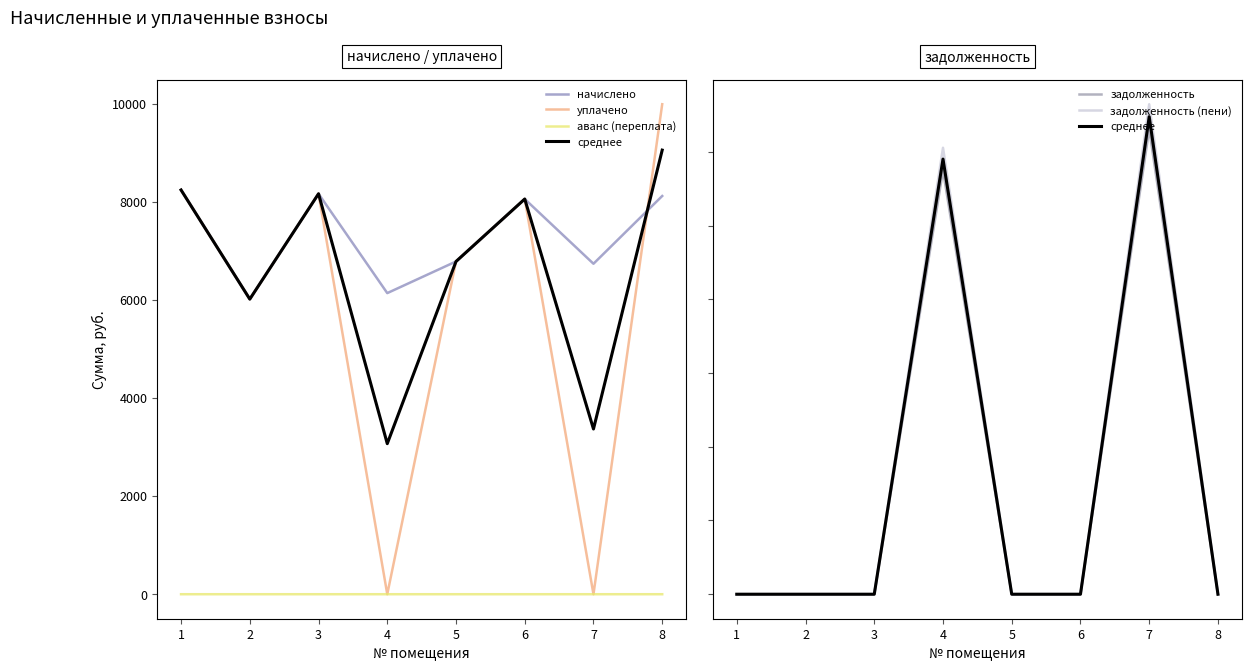

Reading right to left, transcribe all the data shown in this chart.

начислено: 8=8125.4	7=6743.0	6=8064.0	5=6789.1	4=6144.0	3=8171.6	2=6021.1	1=8248.3
уплачено: 8=9998.1	7=0.0	6=8064.0	5=6789.1	4=0.0	3=8171.6	2=6021.1	1=8248.3
аванс (переплата): 8=0.0	7=0.0	6=0.0	5=0.0	4=0.0	3=0.0	2=0.0	1=0.0
среднее: 8=0.0	7=32380.6	6=0.0	5=0.0	4=29504.0	3=0.0	2=0.0	1=0.0
задолженность: 8=0.0	7=31537.8	6=0.0	5=0.0	4=28736.0	3=0.0	2=0.0	1=0.0
задолженность (пени): 8=0.0	7=33223.5	6=0.0	5=0.0	4=30272.0	3=0.0	2=0.0	1=0.0